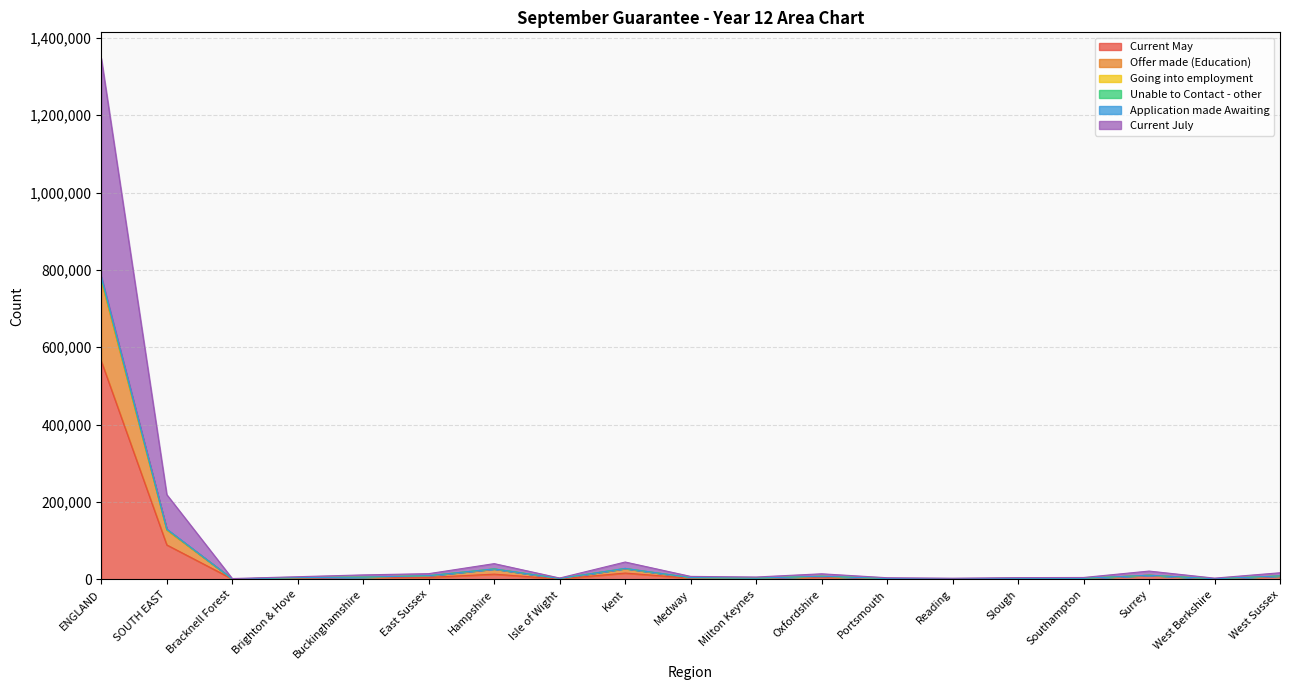

The value of Unable to Contact - other at Bracknell Forest is 2234. True or false?

True